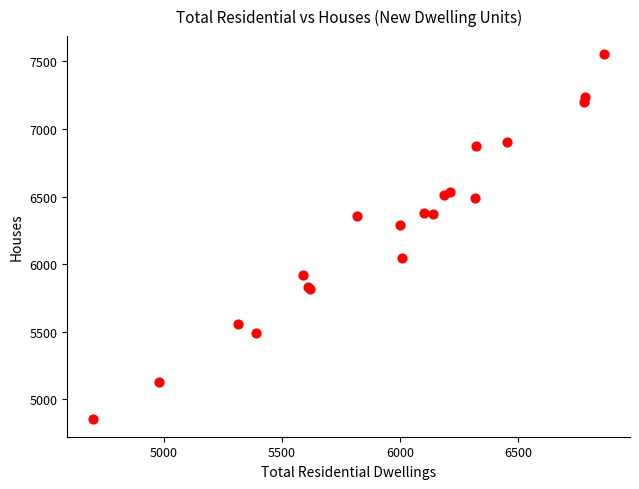

What Y value in the scatter plot is closest to 6205?

6290